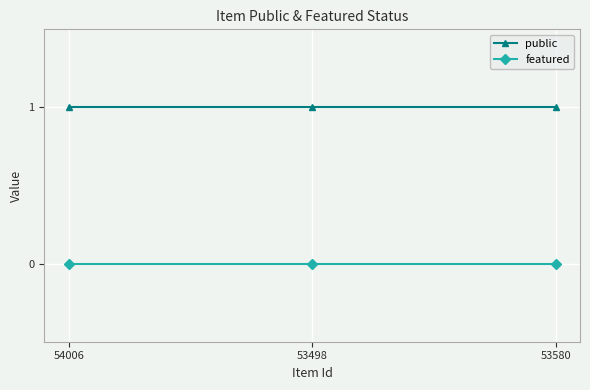

At 53498, list the series in order from largest to smallest.

public, featured